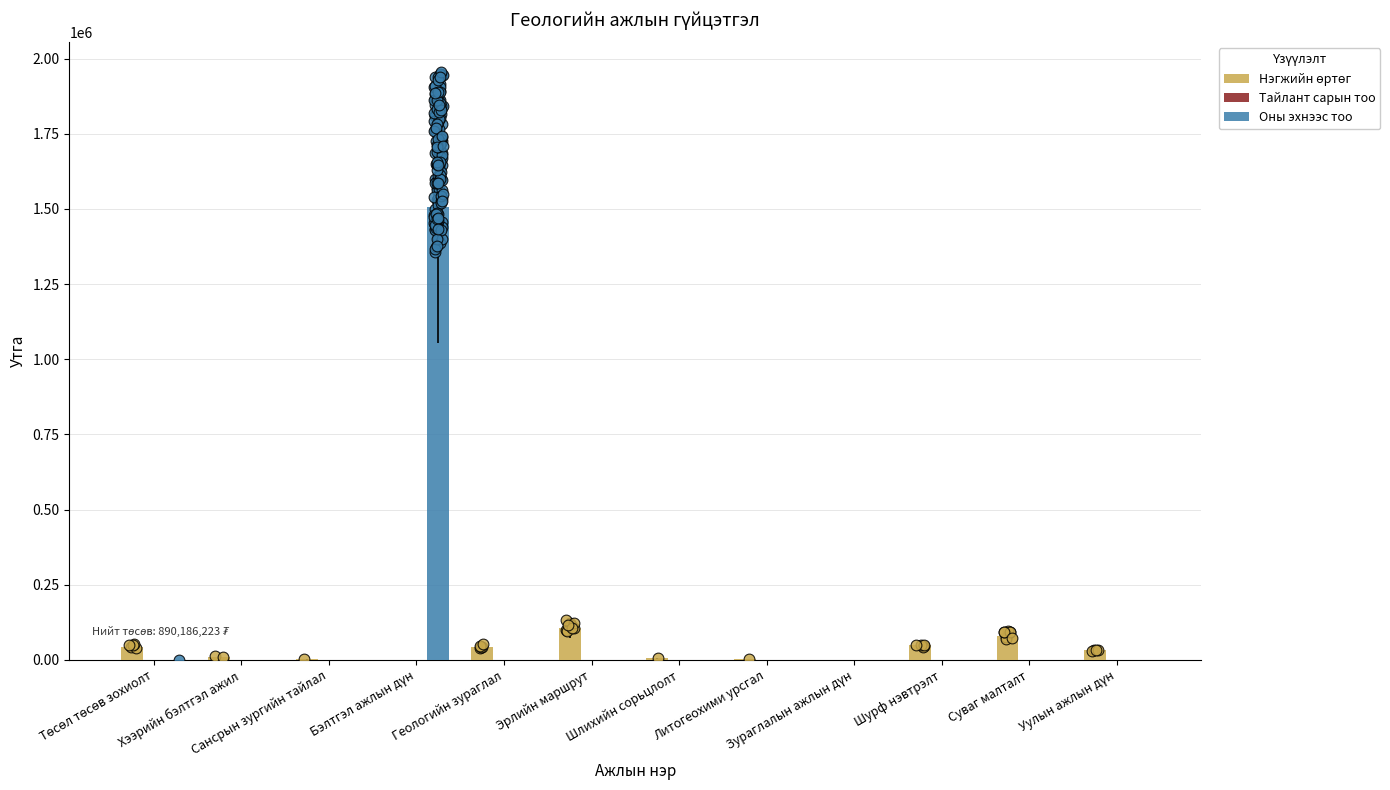

What are all the series names shown in the legend?

Нэгжийн өртөг, Тайлант сарын тоо, Оны эхнээс тоо